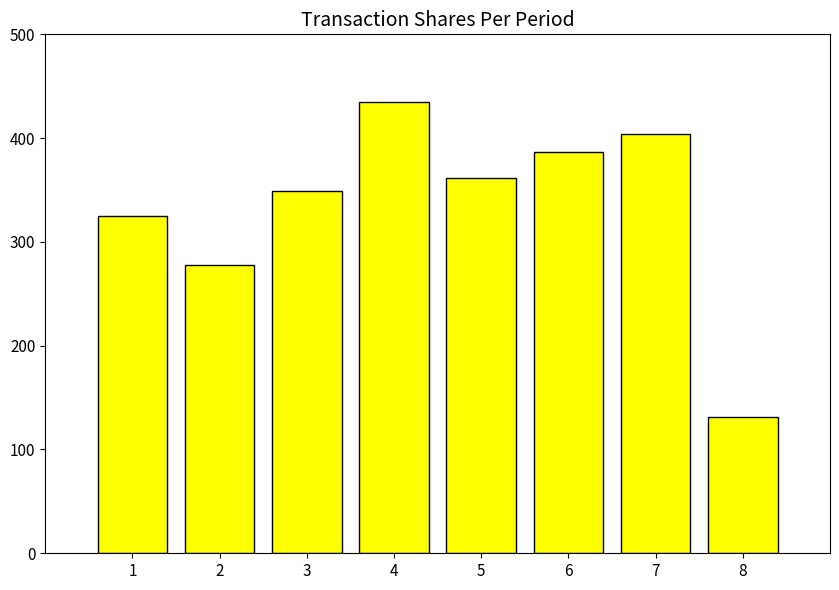

What is the change in value from 1 to 3?

+24